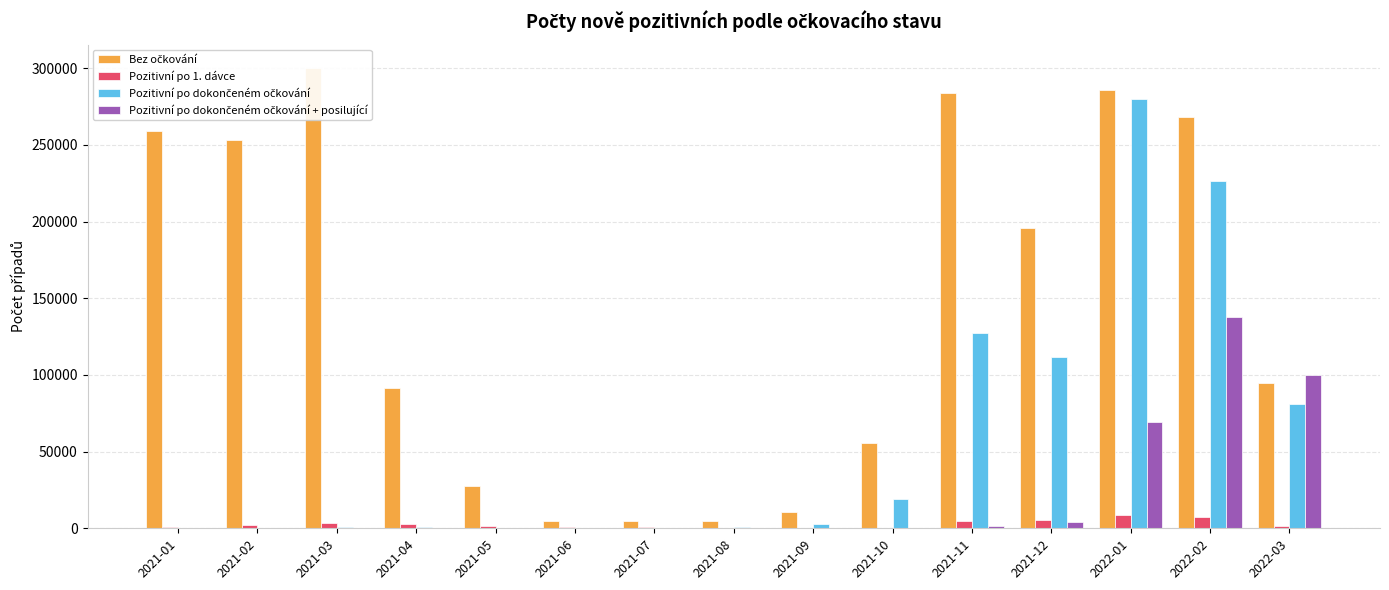

How many bars are there in each group?

4